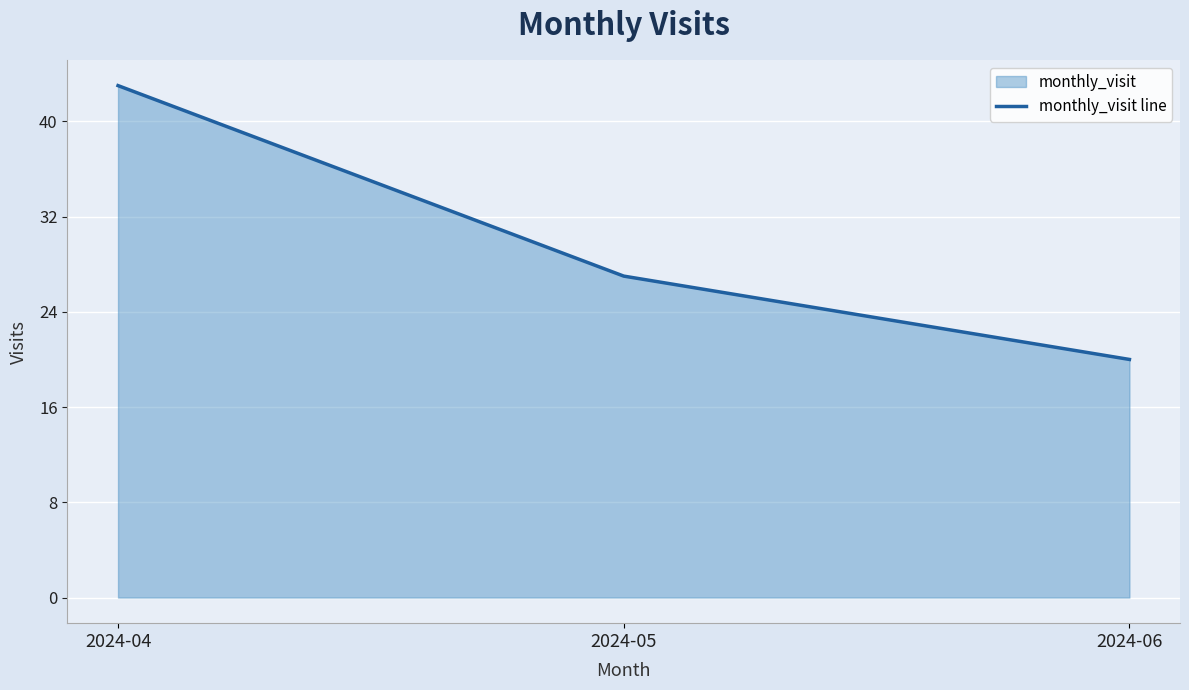

Count the values in the range 20 to 43.

3